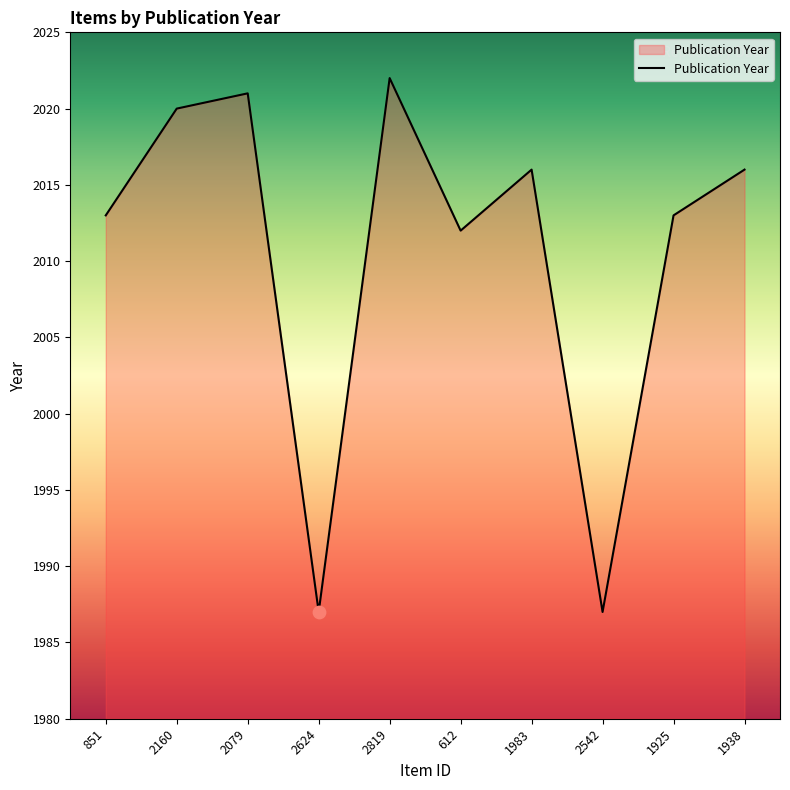

Between 2624 and 612, which is larger?

612